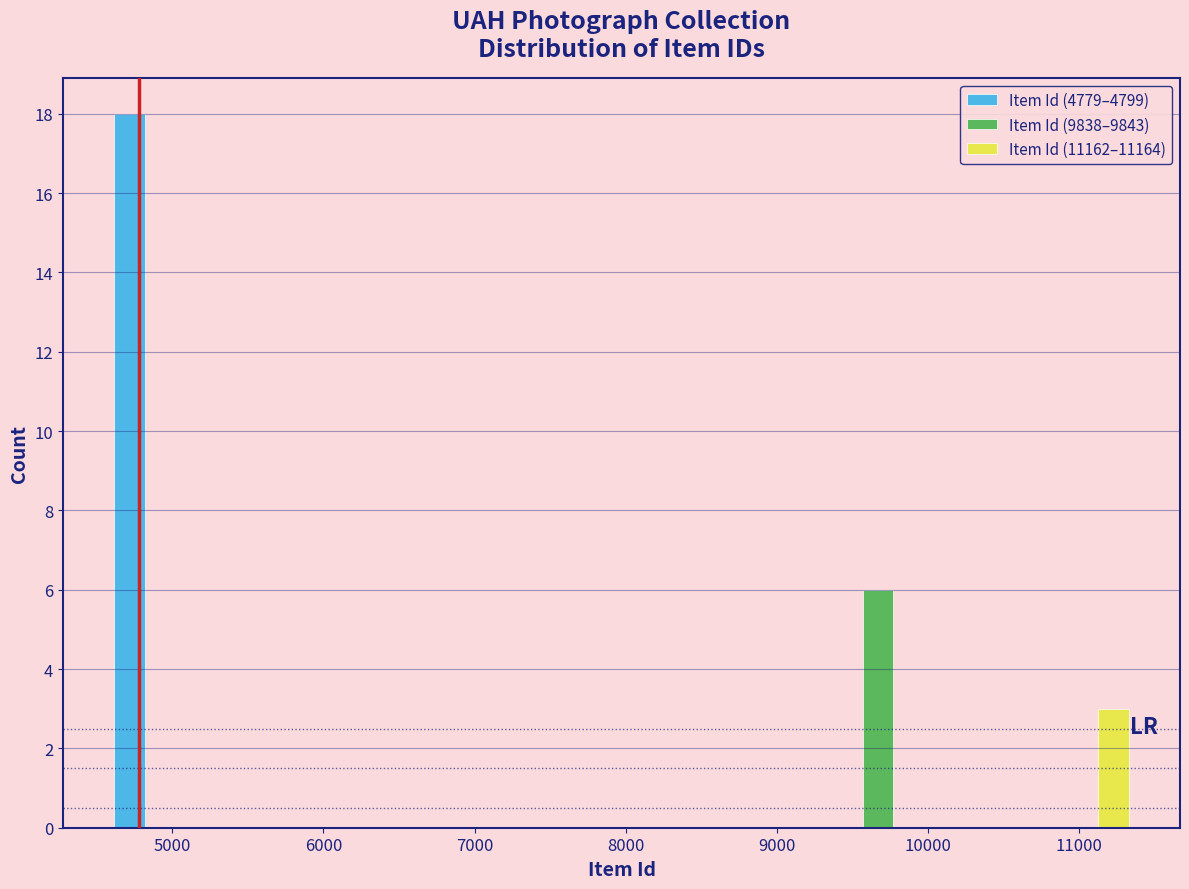

What is the height of the Item Id (9838–9843) bar covering 9300 to 10000 on the x-axis? Neither the bar edges nor the heights are printed on the chart, so give them approximately, as read against the axes.

6